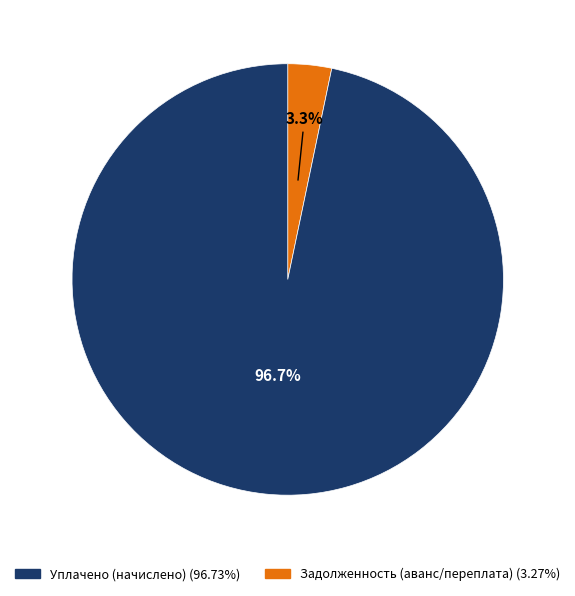

How many slices are in this pie chart?

2